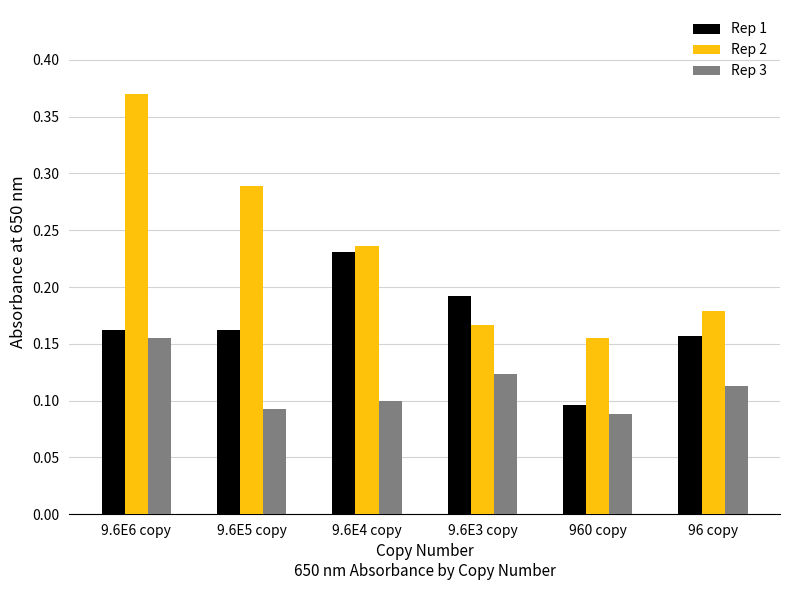

What are all the series names shown in the legend?

Rep 1, Rep 2, Rep 3